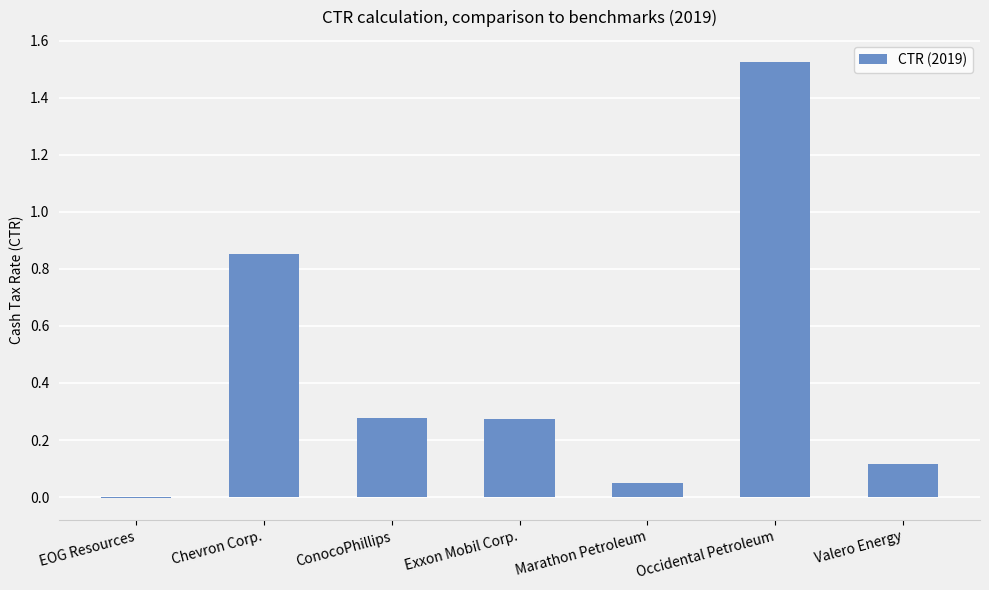

What is the change in value from Marathon Petroleum to Valero Energy?

+0.1